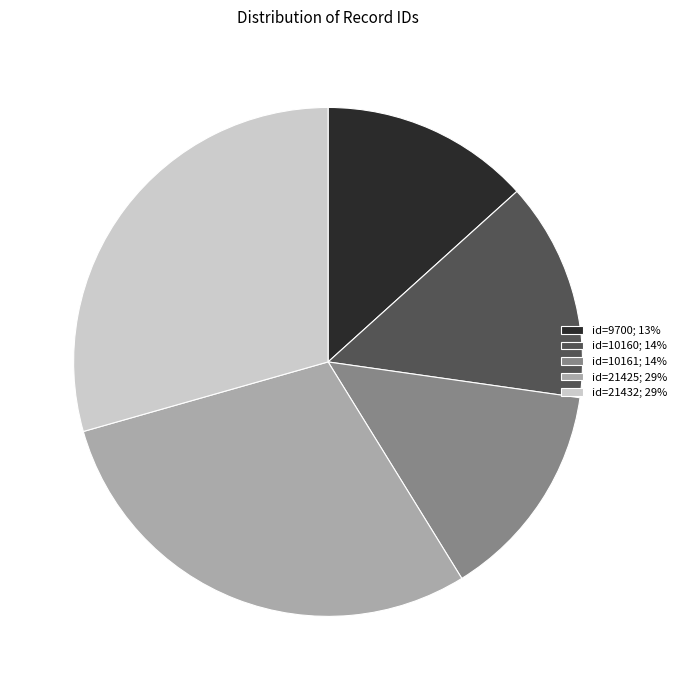

How many slices are in this pie chart?

5